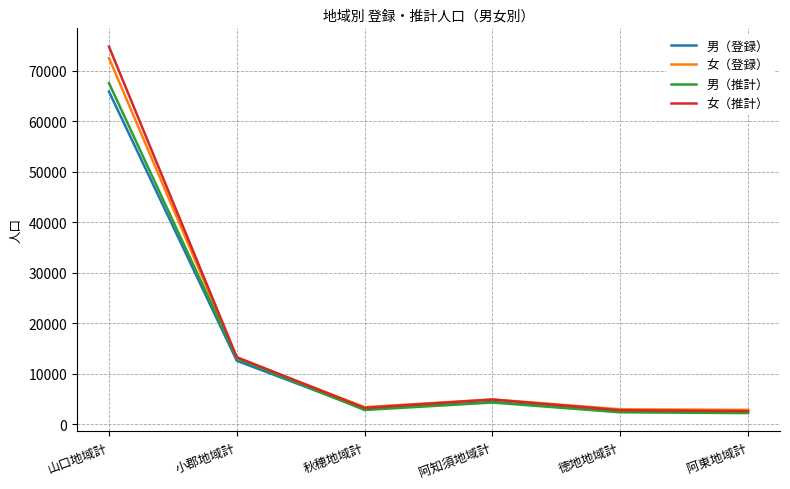

Read the 女（推計） value at 山口地域計, to the nearest 10.

74720